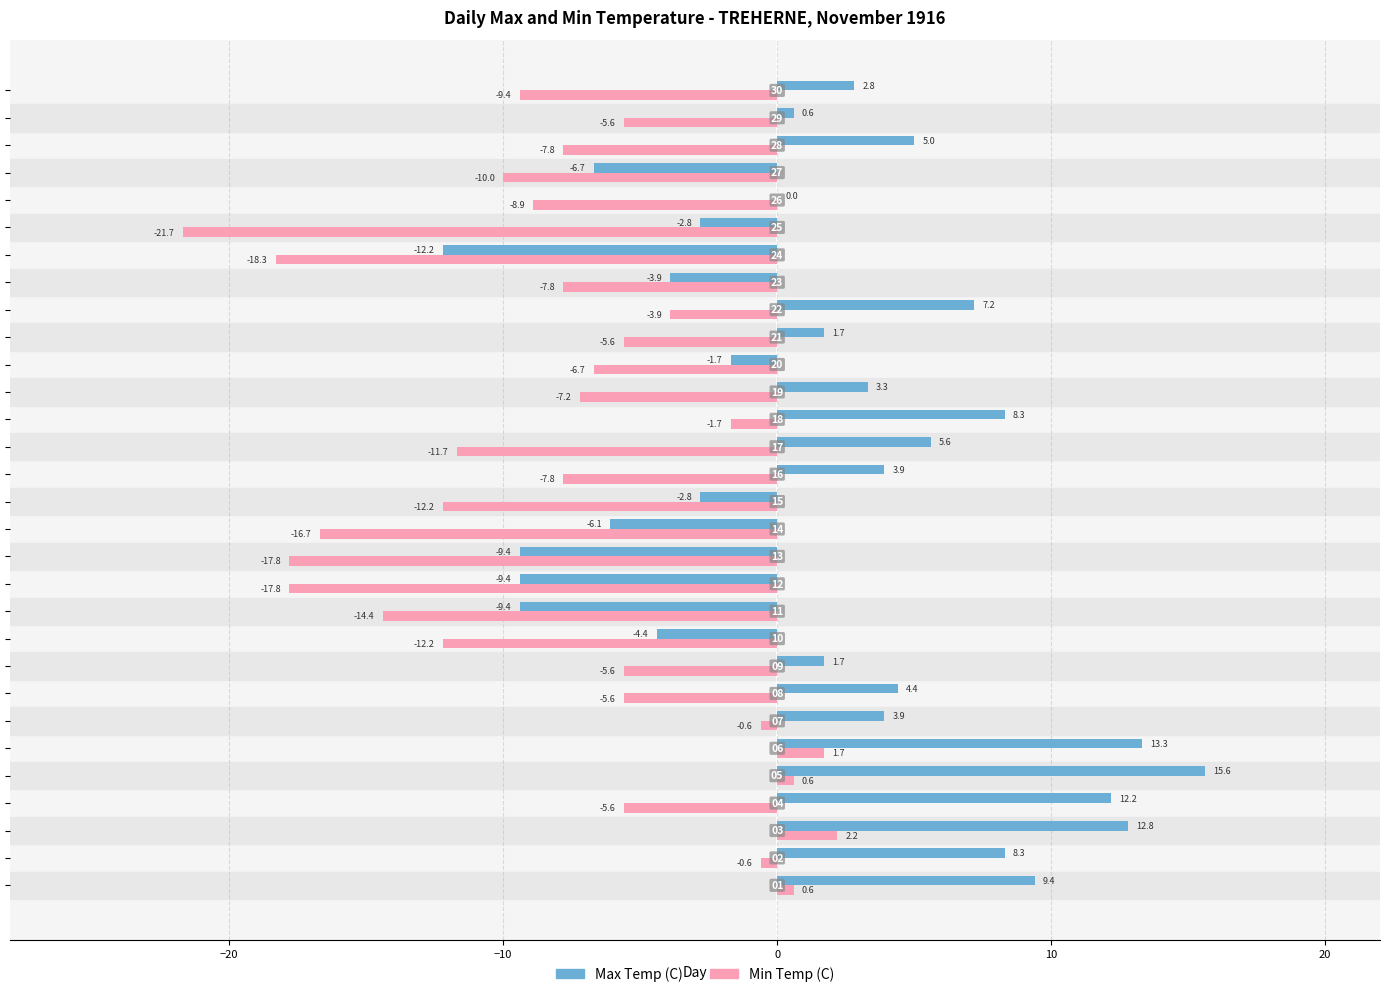

Which series has the largest total across all categories?

Max Temp (C)